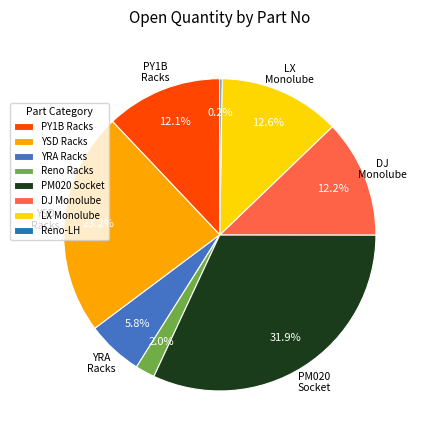

Is there any slice that represents more than half of the pie?

No